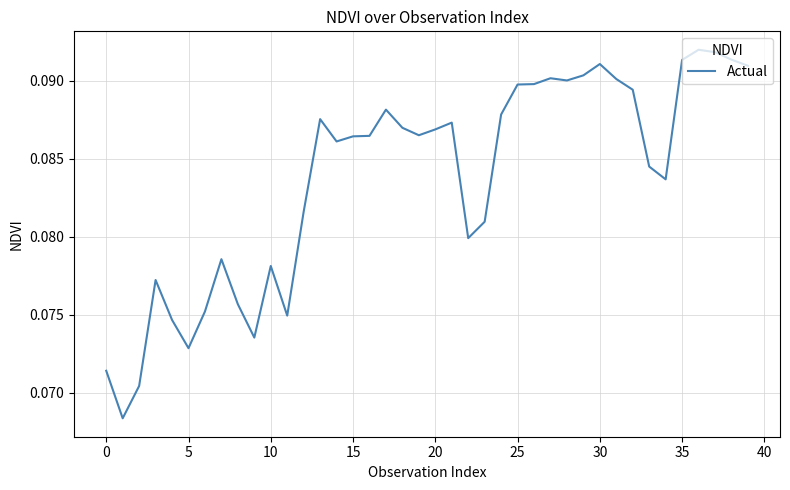

Does the chart have visible grid lines?

Yes